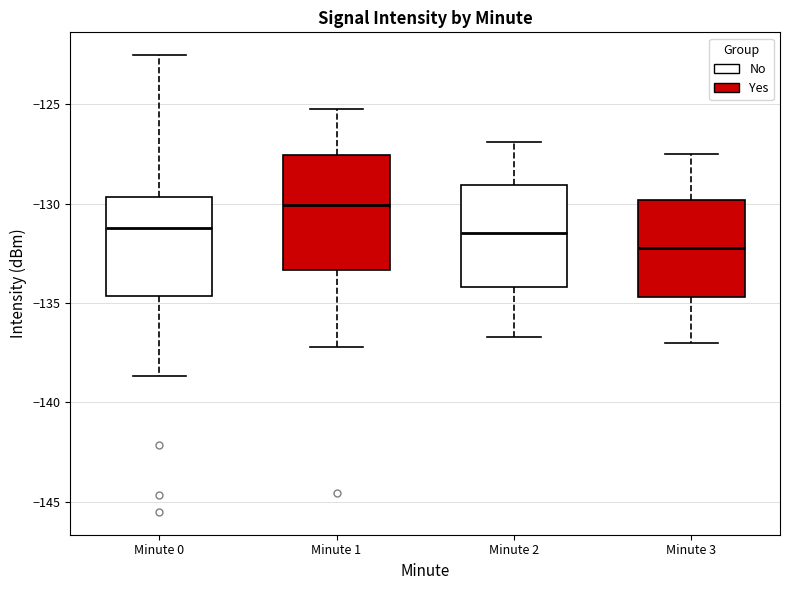

Comparing the boxes themselves (not the whiskers), which one is the tallest?

Minute 1